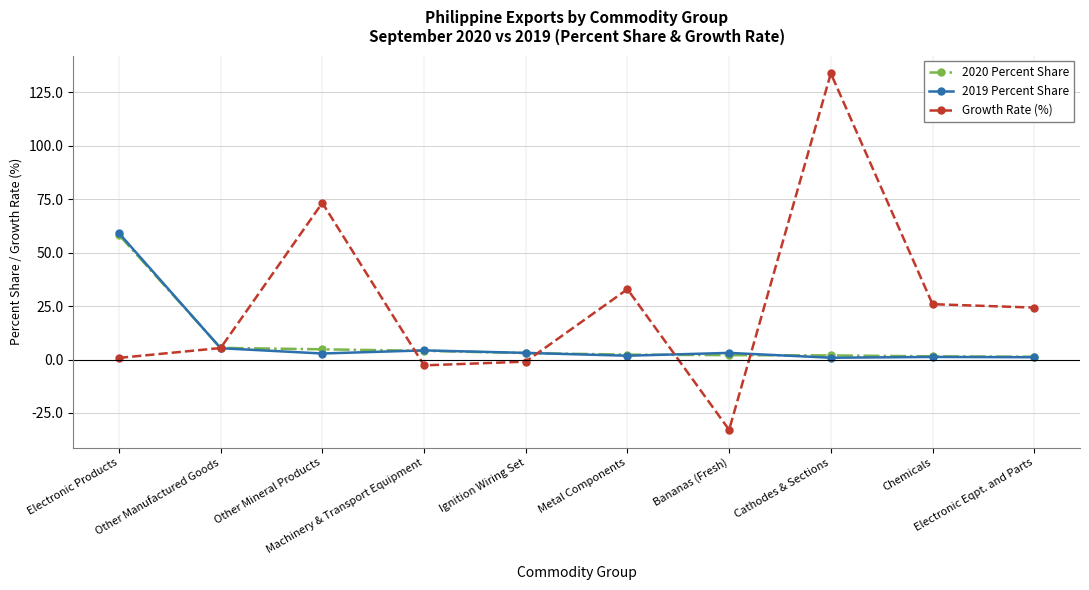

Is the value of 2020 Percent Share at Ignition Wiring Set greater than the value of 2019 Percent Share at Electronic Products?

No